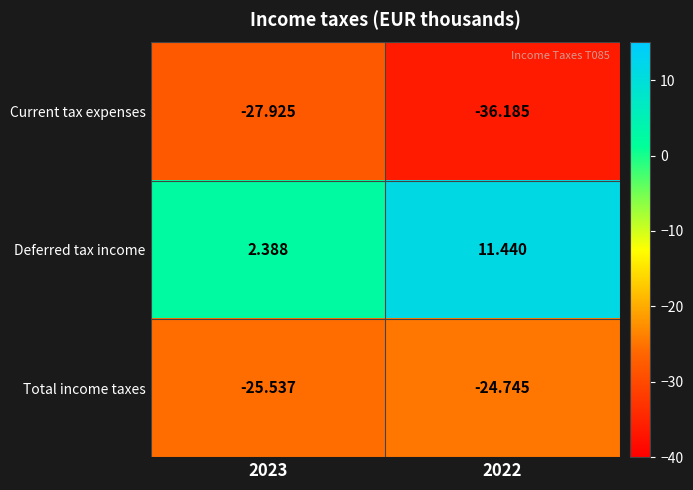

How many distinct data groups are displayed?

3